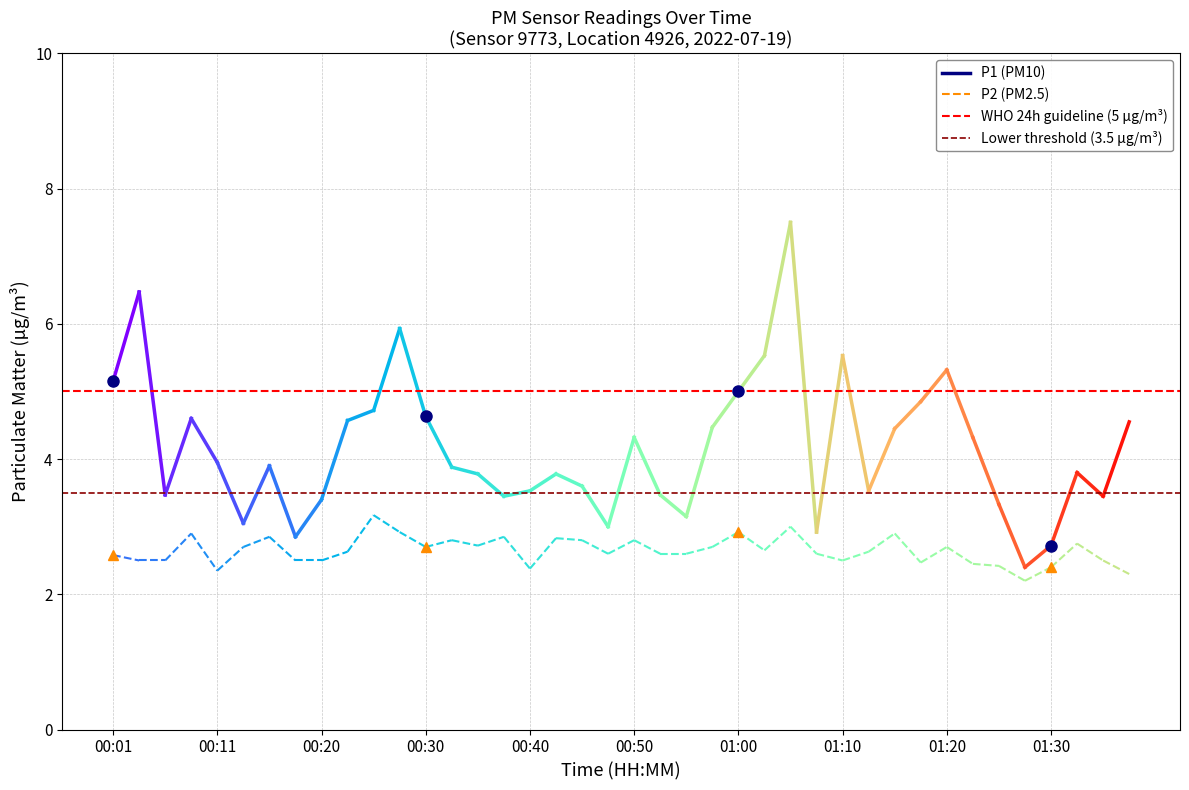

What are all the series names shown in the legend?

P1, P2, WHO 24h guideline (5 µg/m³), Lower threshold (3.5 µg/m³)